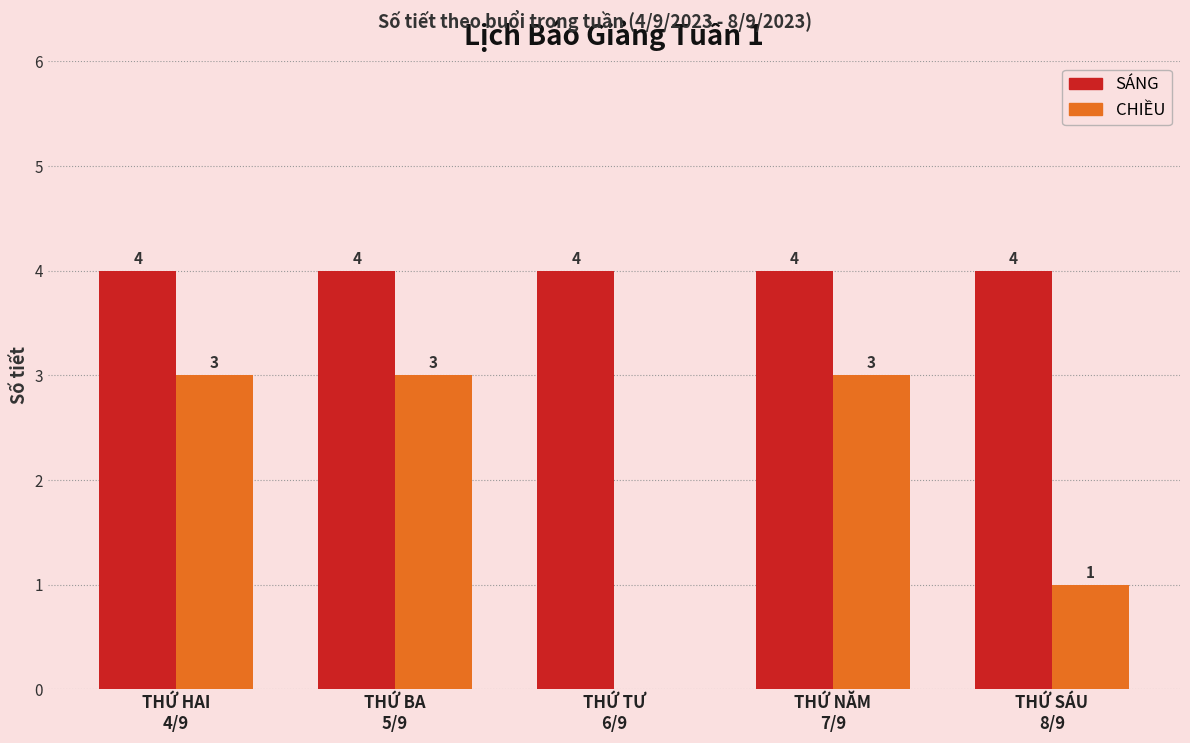

True or false: SÁNG has a value of 7 at THỨ BA
5/9.

False